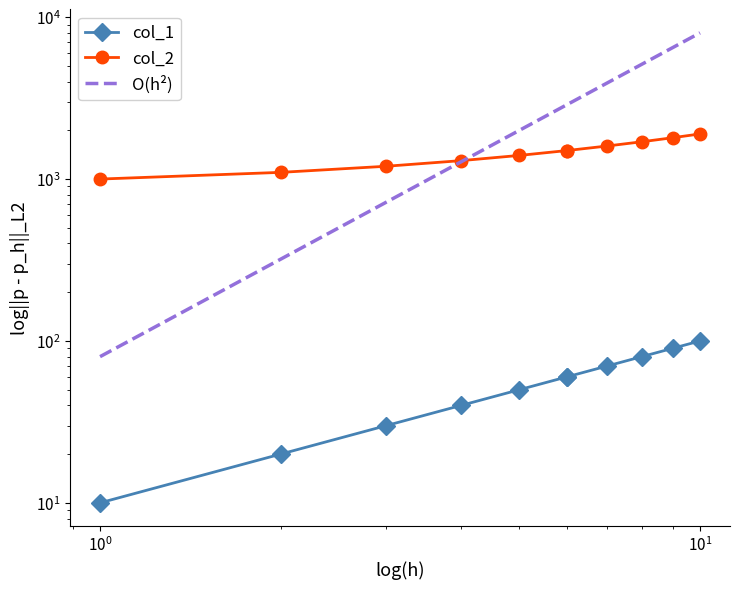

What is the lowest value of the col_2 series?

1000